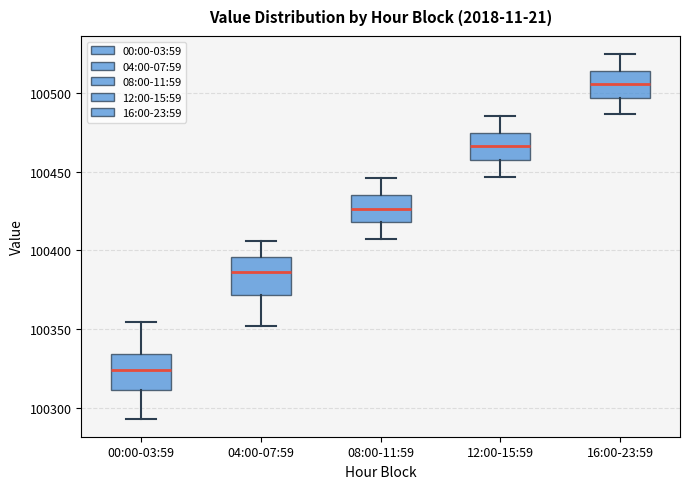

Reading left to right, transcribe this box plot: for each box, give where its median line is, the range the box spans, and where its two whiskers end, as read against the y-axis. The values are not printed on the chart, so give them approximately, as read against the axis.

00:00-03:59: median 100325, box 100310 to 100335, whiskers 100295 to 100355
04:00-07:59: median 100385, box 100370 to 100395, whiskers 100350 to 100405
08:00-11:59: median 100425, box 100420 to 100435, whiskers 100405 to 100445
12:00-15:59: median 100465, box 100455 to 100475, whiskers 100445 to 100485
16:00-23:59: median 100505, box 100495 to 100515, whiskers 100485 to 100525